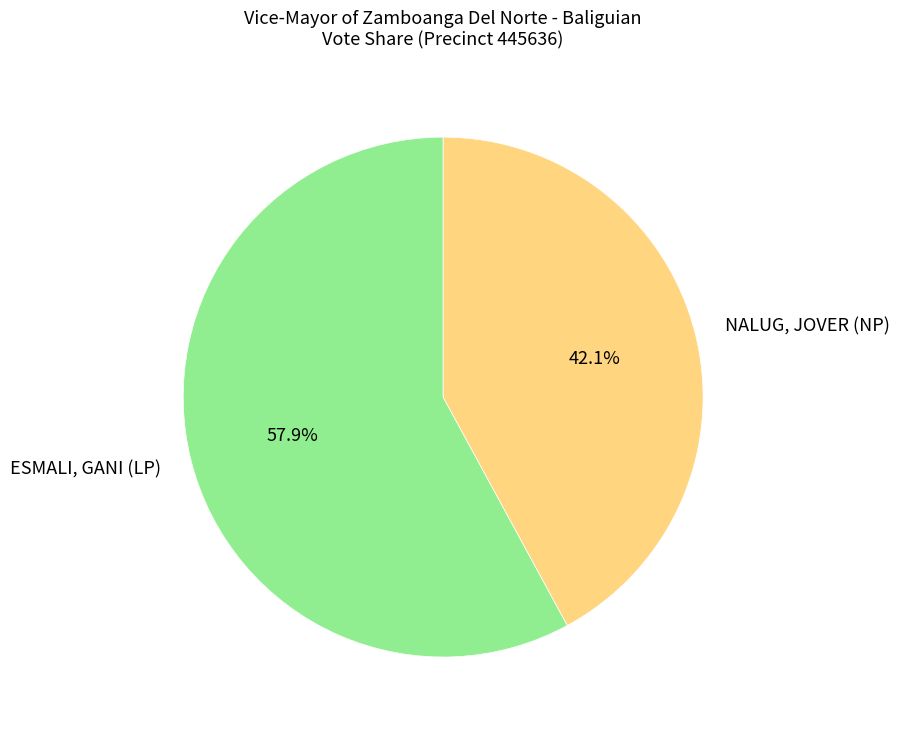

What is the smallest slice in the pie chart?

NALUG, JOVER (NP)